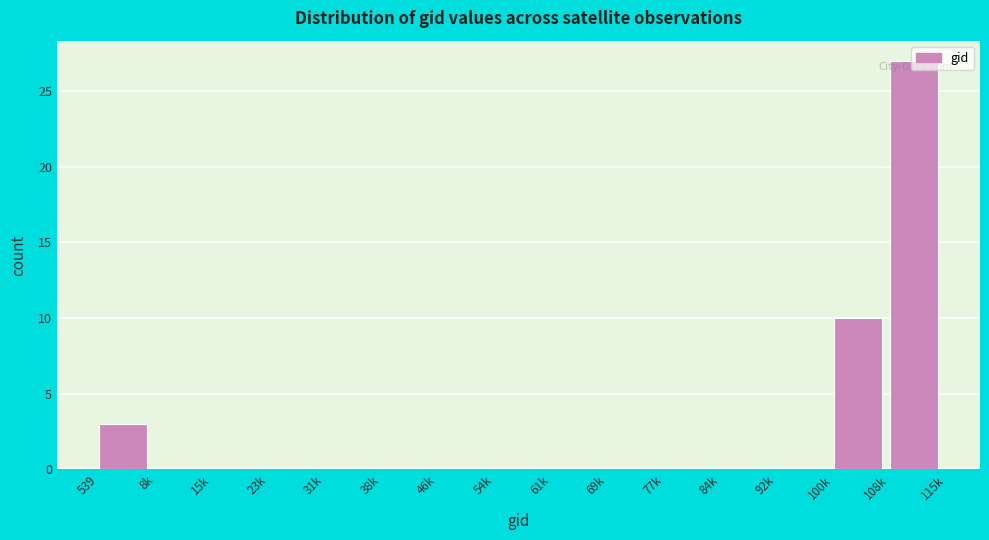

Which has a higher value, 61k or 539?

539